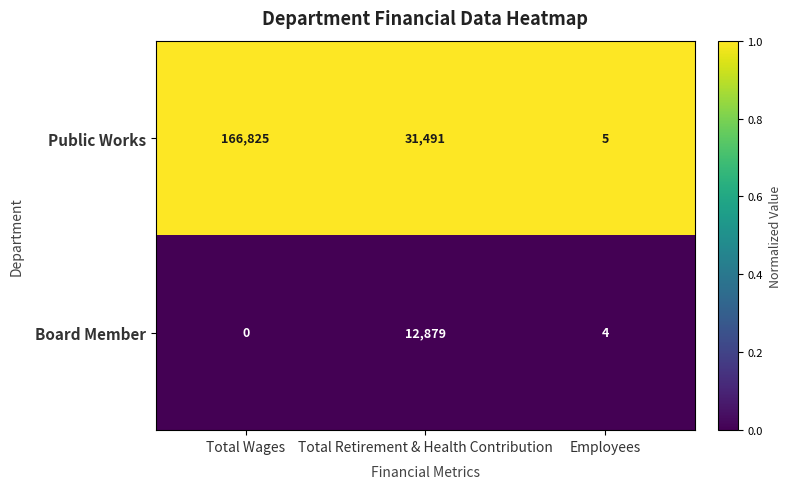

Where does the Board Member series first go above 4?

Total Retirement & Health Contribution